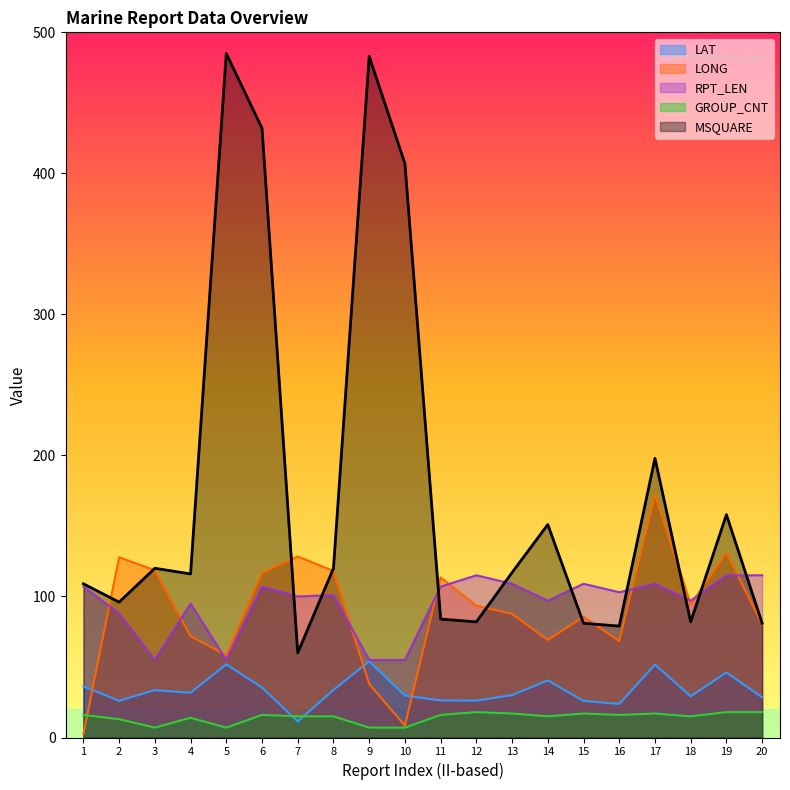

At 5, list the series in order from smallest to largest.

GROUP_CNT, LAT, RPT_LEN, LONG, MSQUARE